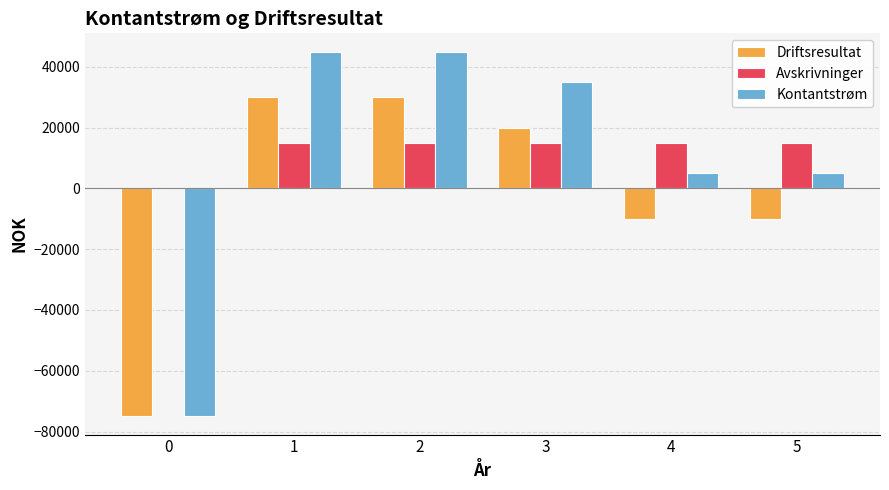

What is the maximum value shown in the chart?

45000